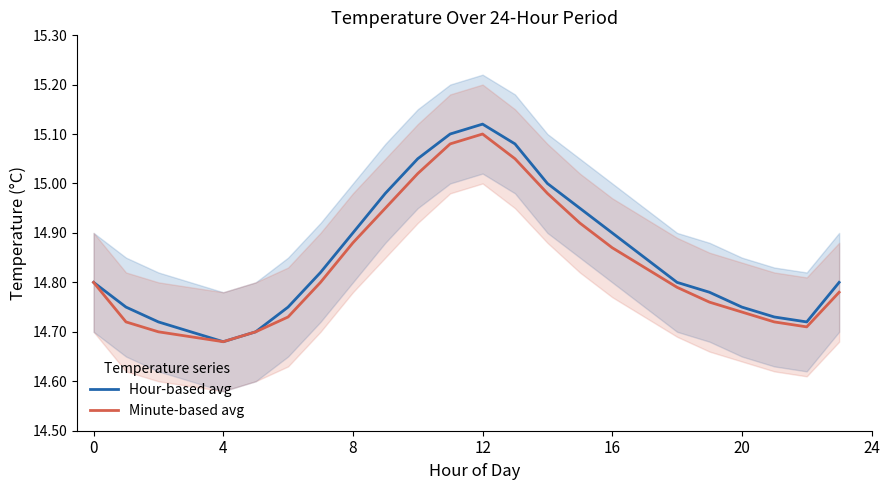

Which series has the widest spread of values?

Hour-based avg